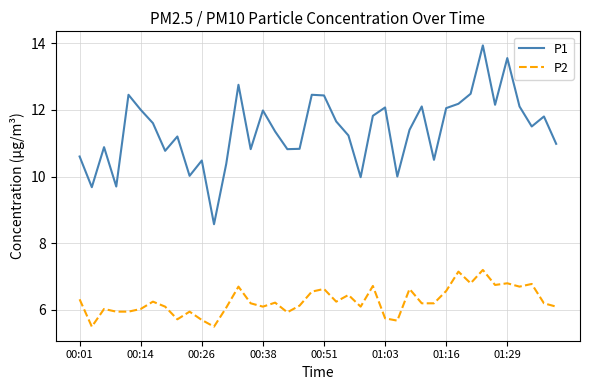

Which series has the largest total across all categories?

P1